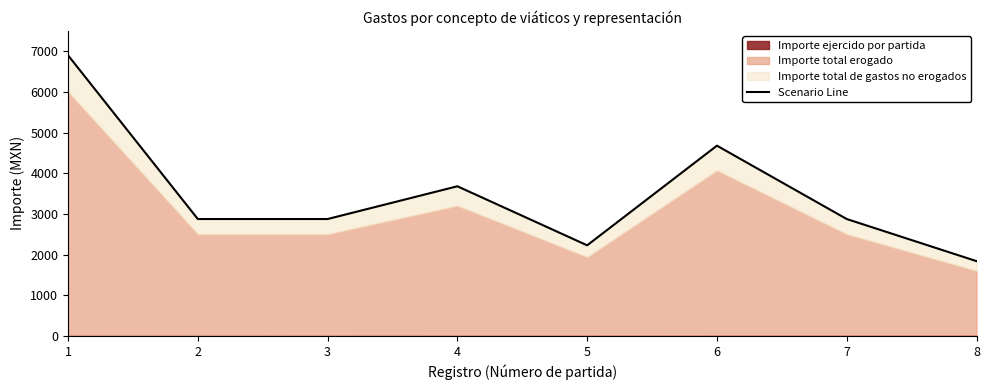

Which category has the highest value across all series?

1